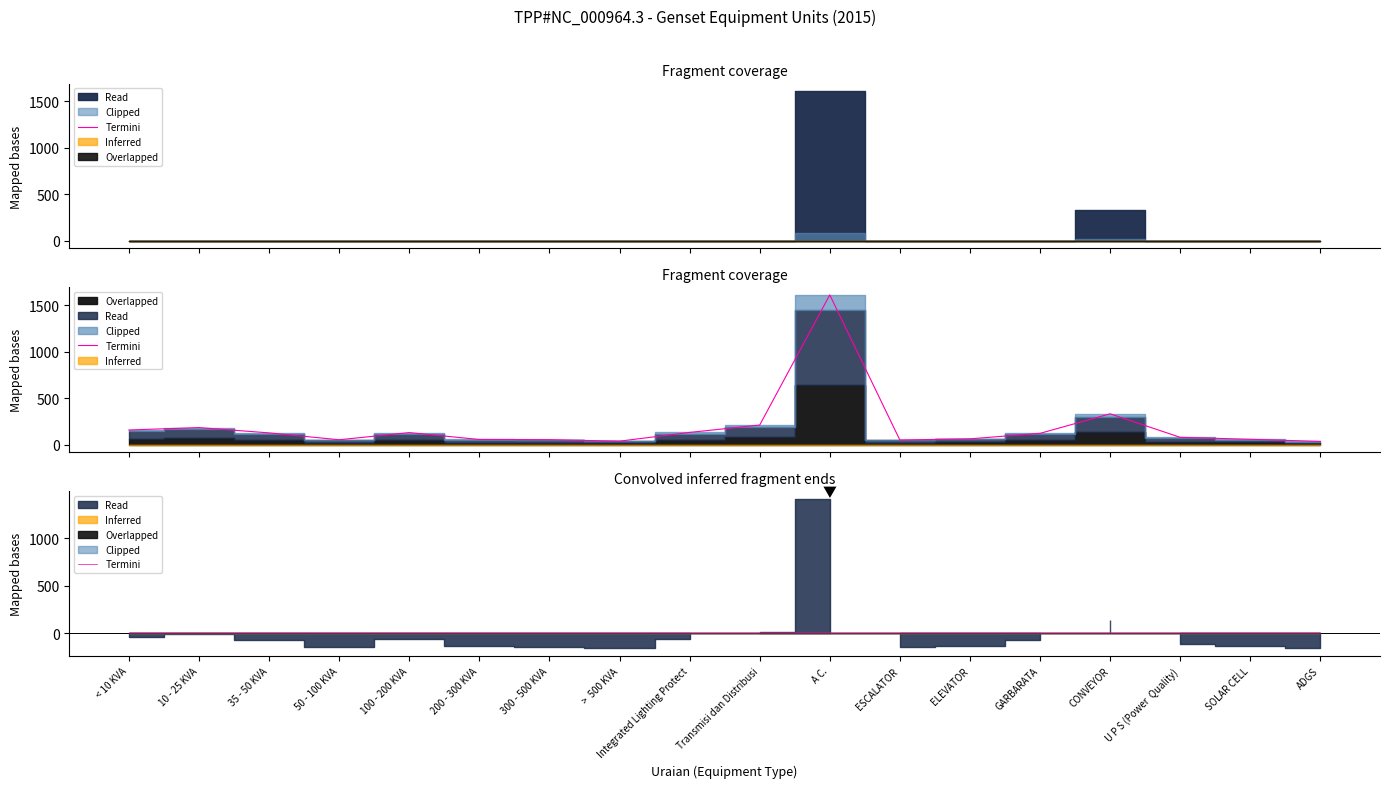

Is it true that the value at 200 - 300 KVA is 55?

True